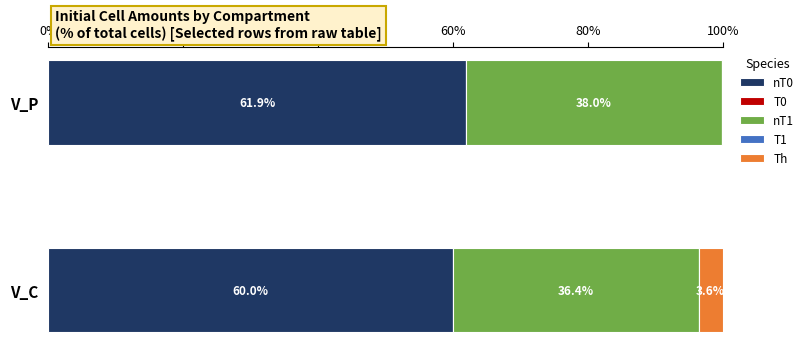

Where is nT0 nearest to the value 60?

V_C